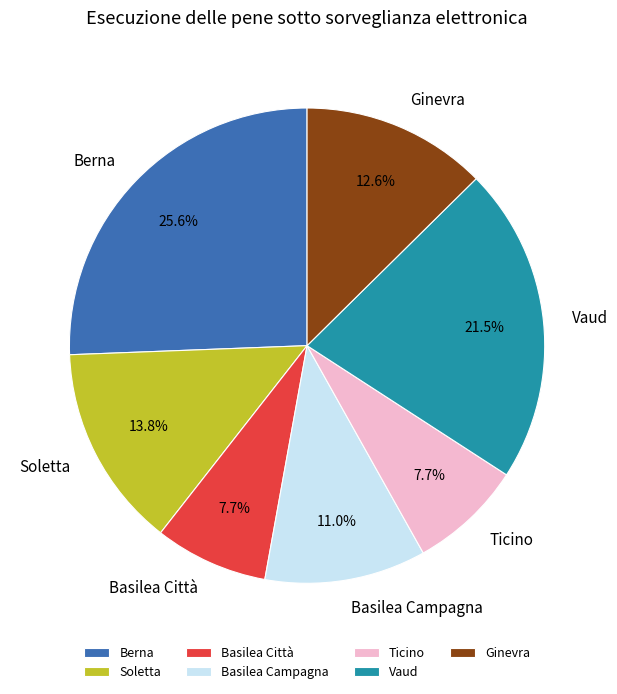

To the nearest percent, what is the combined percentage of Basilea Campagna and Vaud?

33%